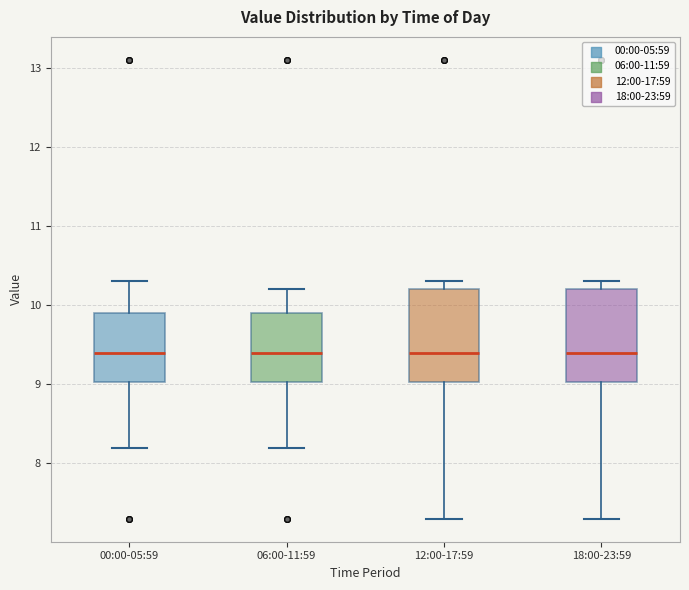

Reading left to right, transcribe this box plot: for each box, give where its median line is, the range the box spans, and where its two whiskers end, as read against the y-axis. The values are not printed on the chart, so give them approximately, as read against the axis.

00:00-05:59: median 9.4, box 9.0 to 9.9, whiskers 8.2 to 10.3
06:00-11:59: median 9.4, box 9.0 to 9.9, whiskers 8.2 to 10.2
12:00-17:59: median 9.4, box 9.0 to 10.2, whiskers 7.3 to 10.3
18:00-23:59: median 9.4, box 9.0 to 10.2, whiskers 7.3 to 10.3